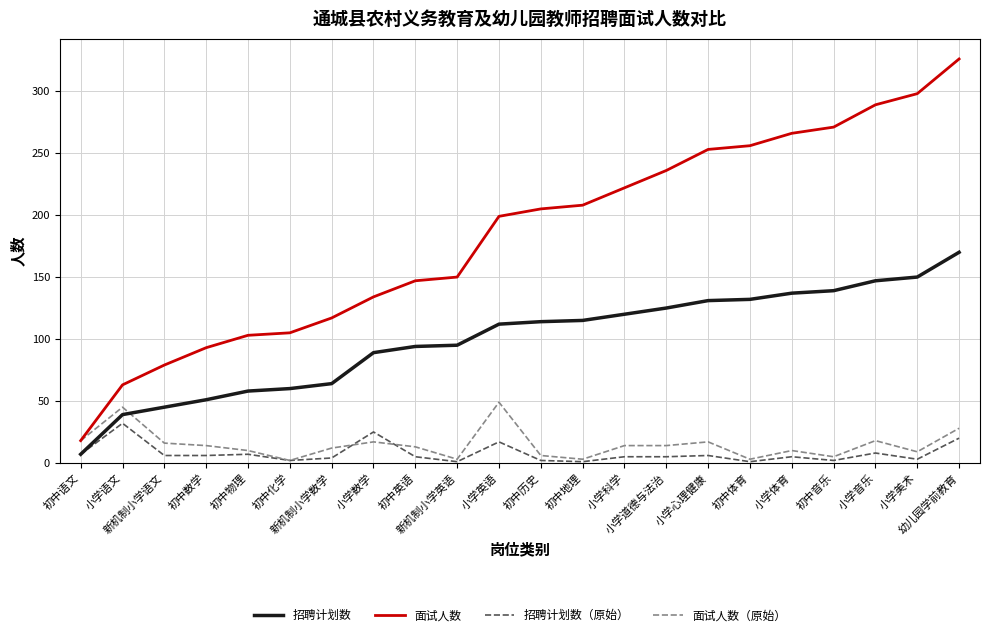

What is the total value across all series at 小学体育?

418